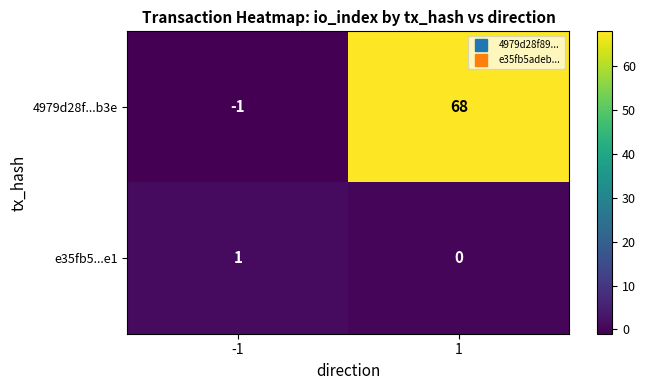

What is the difference between the 4979d28f...b3e values at 1 and -1?

69